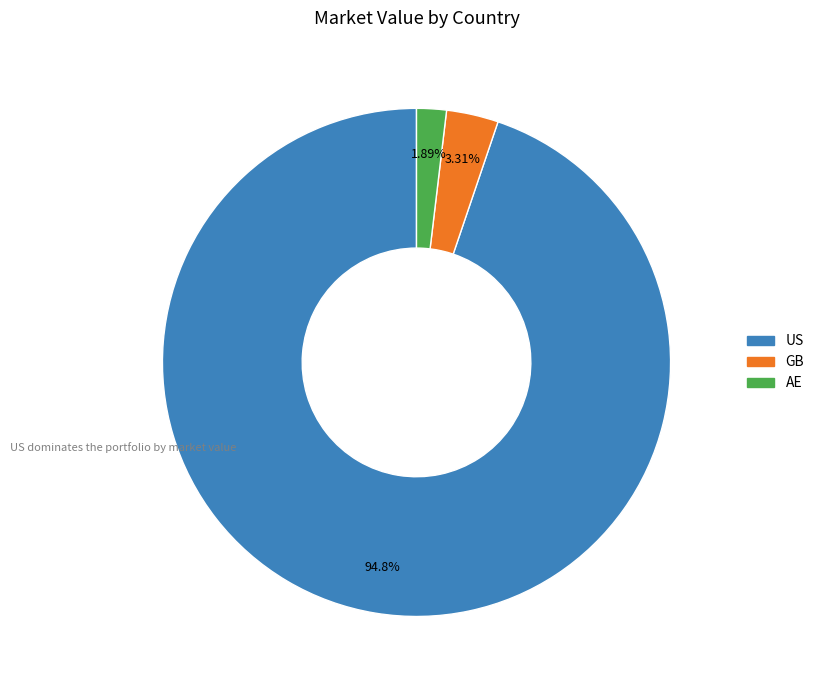

Is there a majority slice in this chart?

Yes